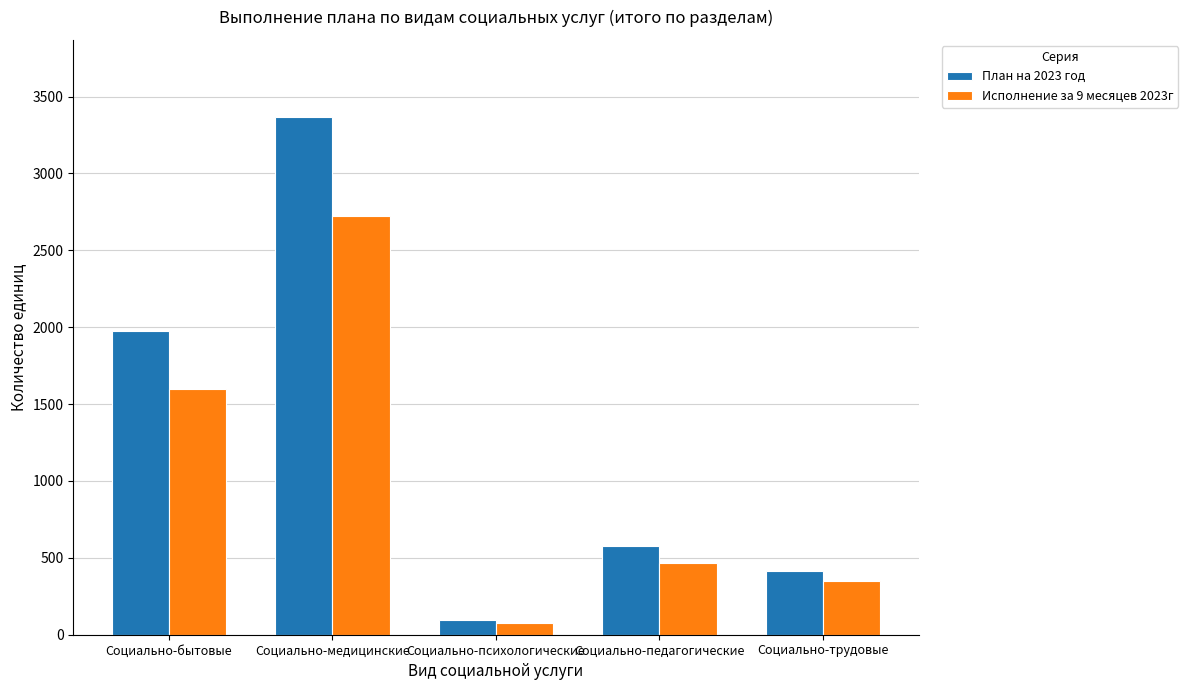

How many distinct data groups are displayed?

2